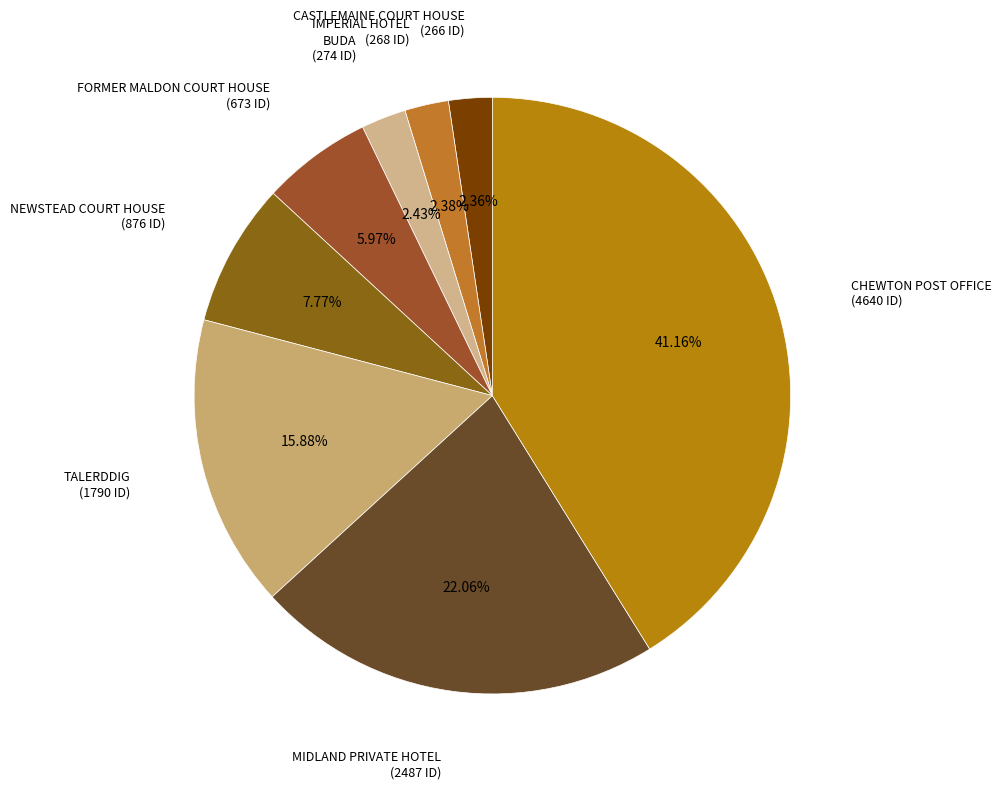

Which has a higher value, FORMER MALDON COURT HOUSE or IMPERIAL HOTEL?

FORMER MALDON COURT HOUSE